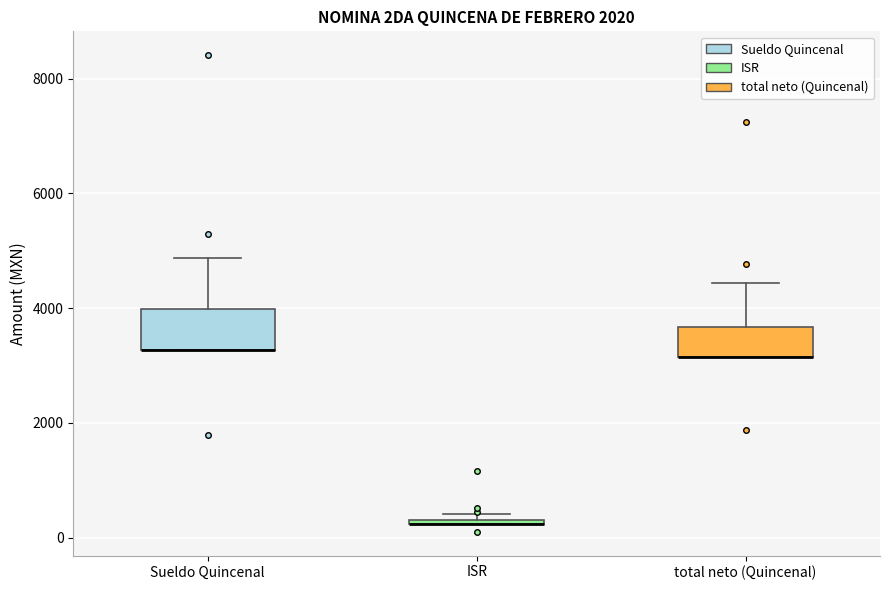

Where does the upper whisker of the box for total neto (Quincenal) end on the y-axis? The values are not printed on the chart, so give them approximately, as read against the axis.

4400